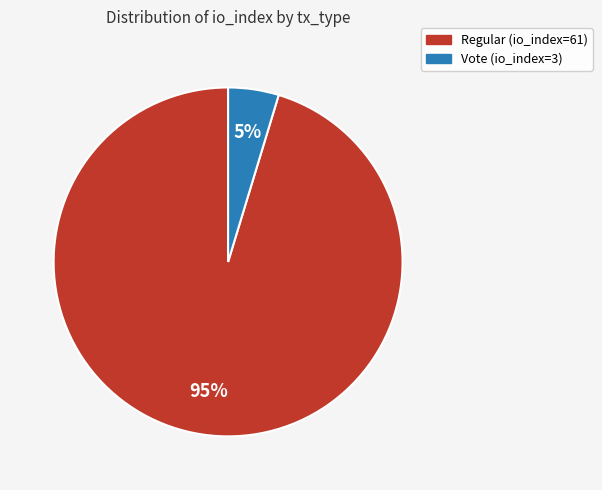

Between Vote (io_index=3) and Regular (io_index=61), which is larger?

Regular (io_index=61)